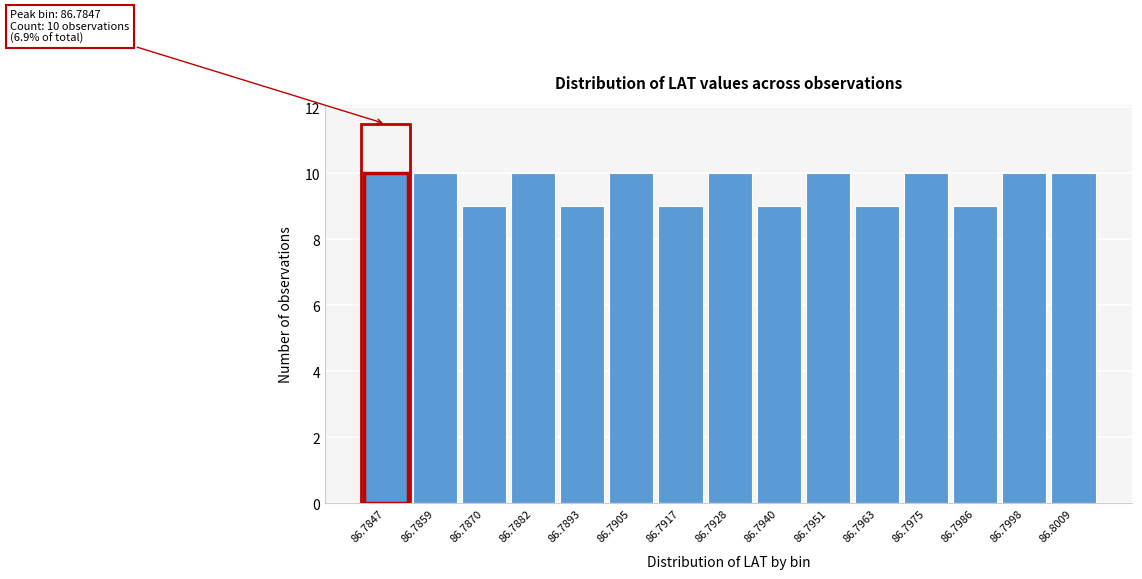

Reading left to right, list all the values displayed in this chart.

86.7847=10	86.7859=10	86.7870=9	86.7882=10	86.7893=9	86.7905=10	86.7917=9	86.7928=10	86.7940=9	86.7951=10	86.7963=9	86.7975=10	86.7986=9	86.7998=10	86.8009=10